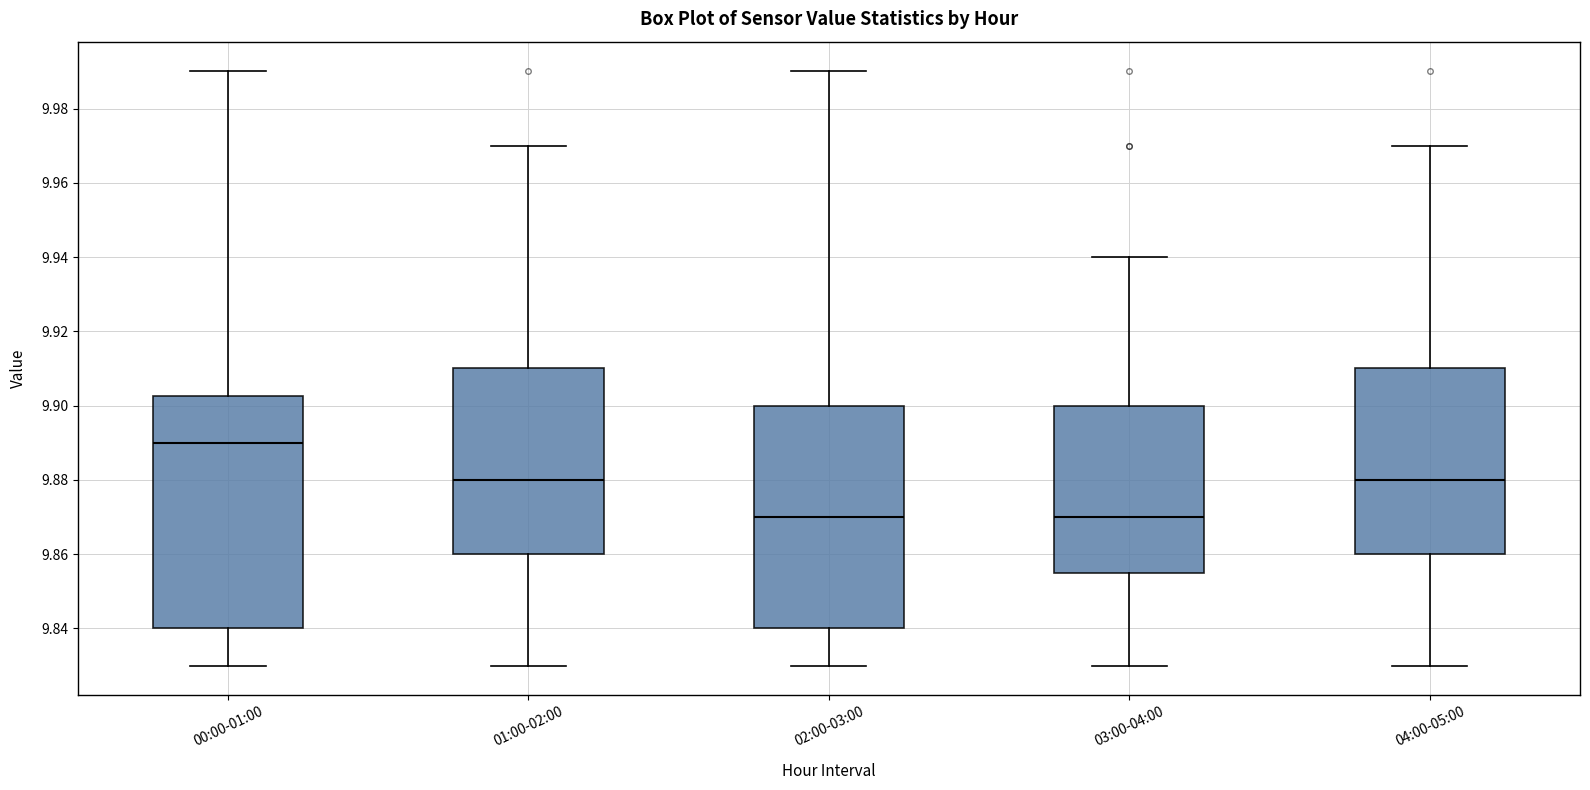

Where does the upper whisker of the box for 02:00-03:00 end on the y-axis? The values are not printed on the chart, so give them approximately, as read against the axis.

9.990